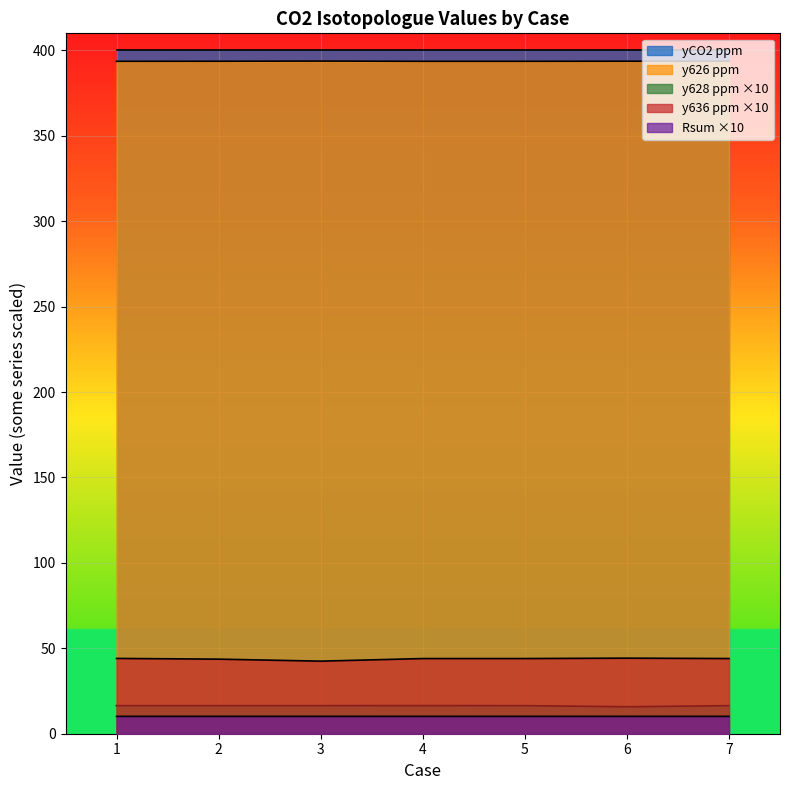

What is the spread (max minus min) of values at 3?

389.8